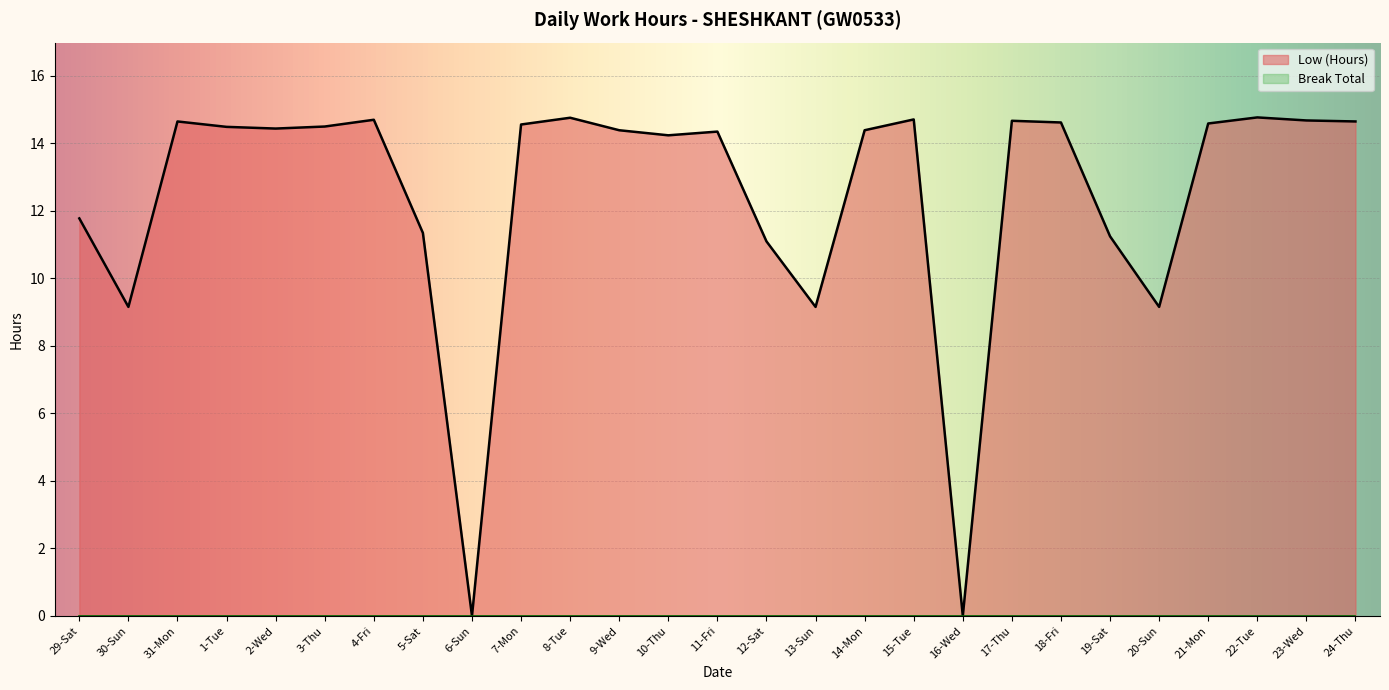

At which label does the data first exceed 14?

31-Mon